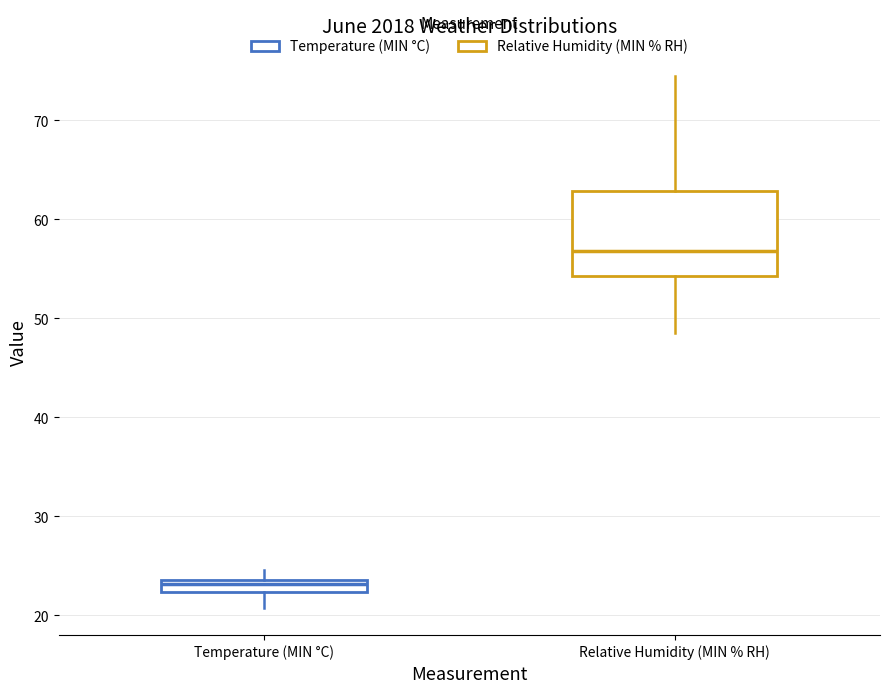

Comparing the boxes themselves (not the whiskers), which one is the tallest?

Relative Humidity (MIN % RH)